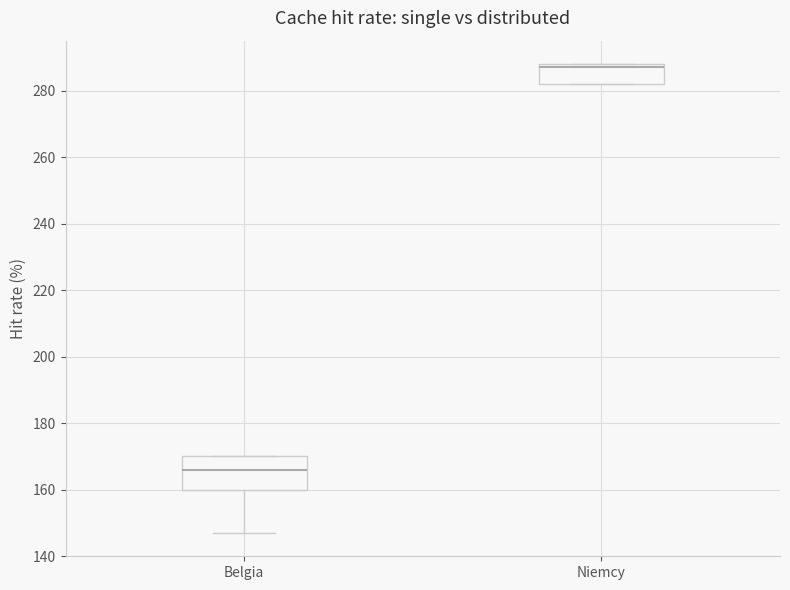

Which box has the highest median line?

Niemcy